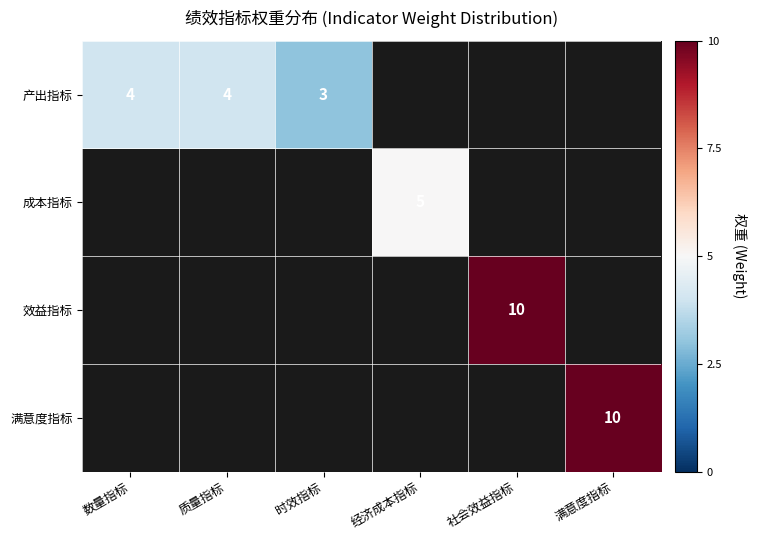

Is it true that 产出指标 equals 1 at 时效指标?

False